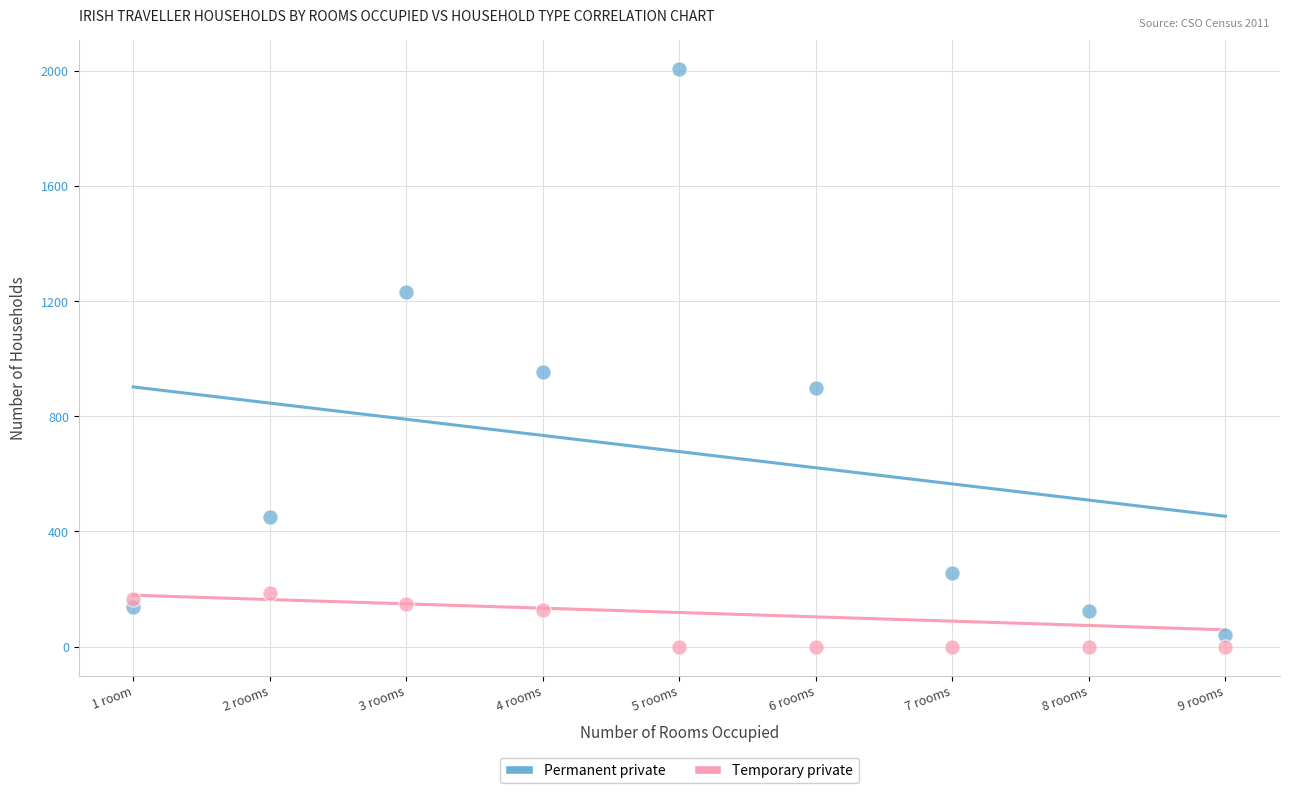

What are all the series names shown in the legend?

Permanent private, Temporary private